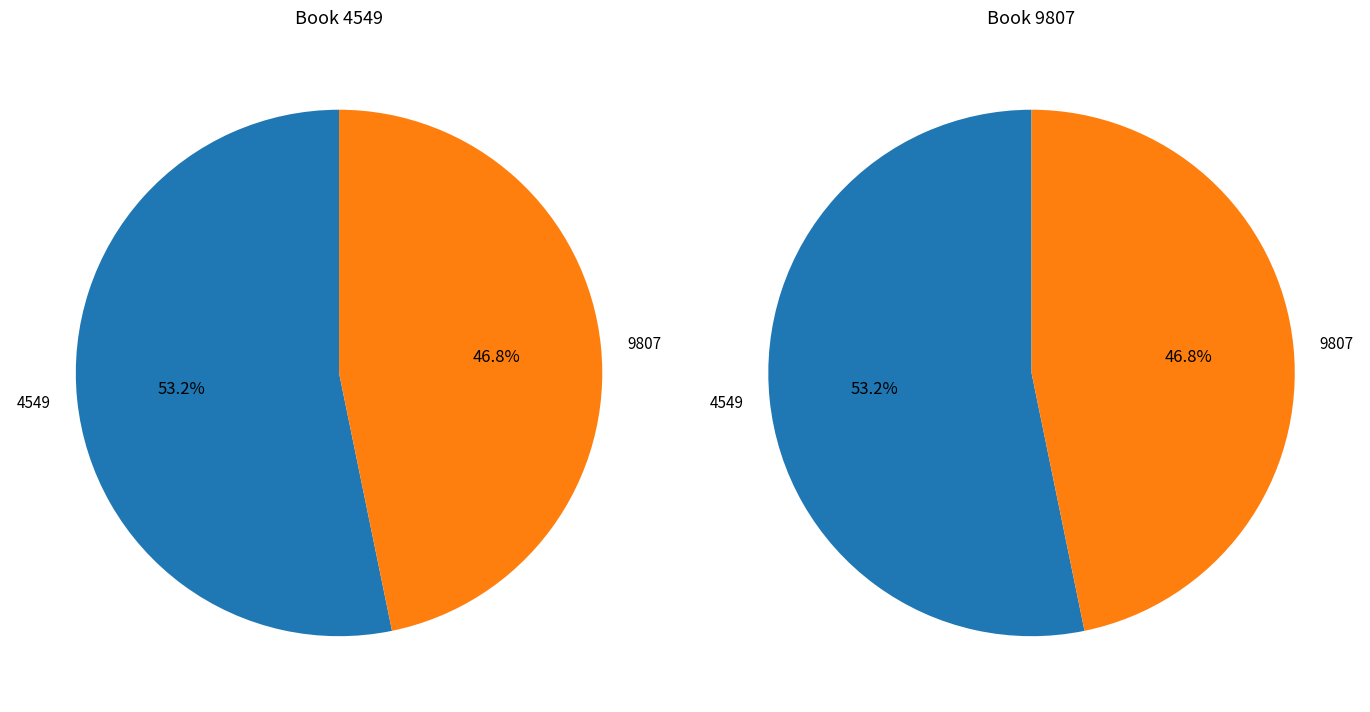

How many segments does this pie chart have?

2